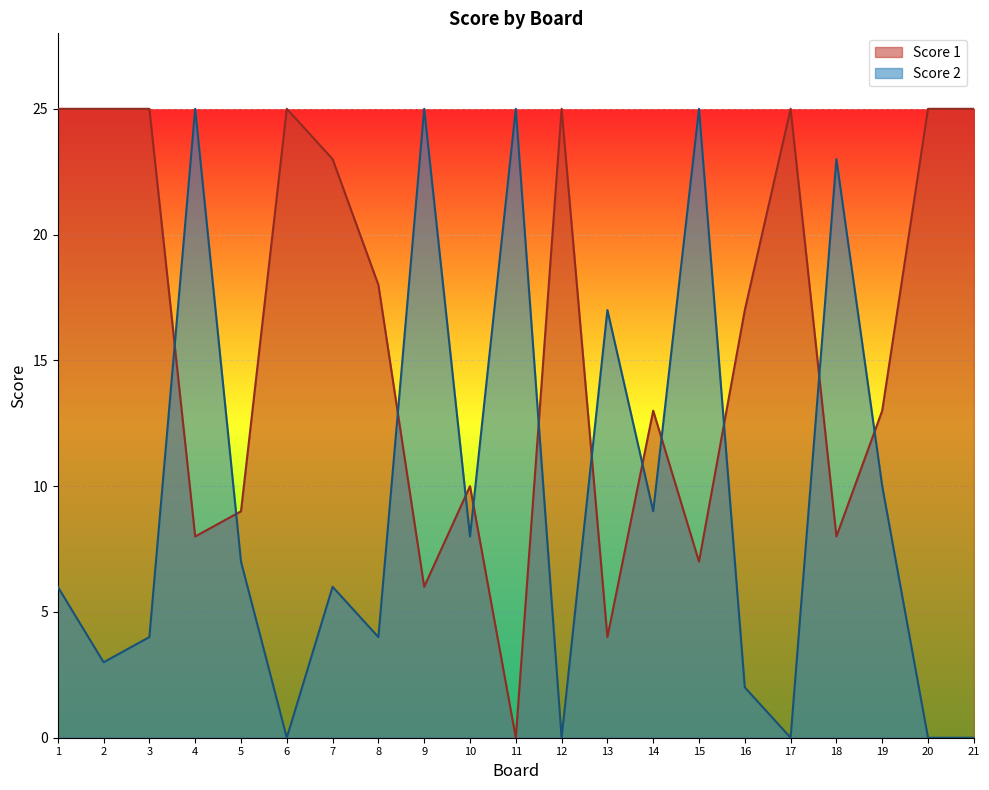

Rank the series by their average value, from highest to lowest.

Score 1, Score 2